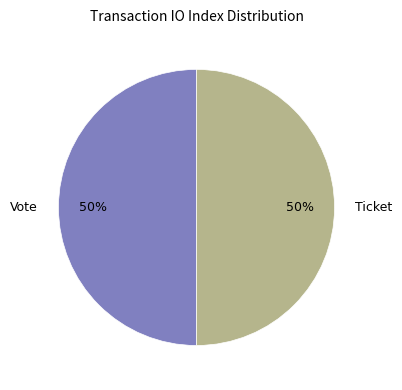

To the nearest percent, what is the combined percentage of Vote and Ticket?

100%